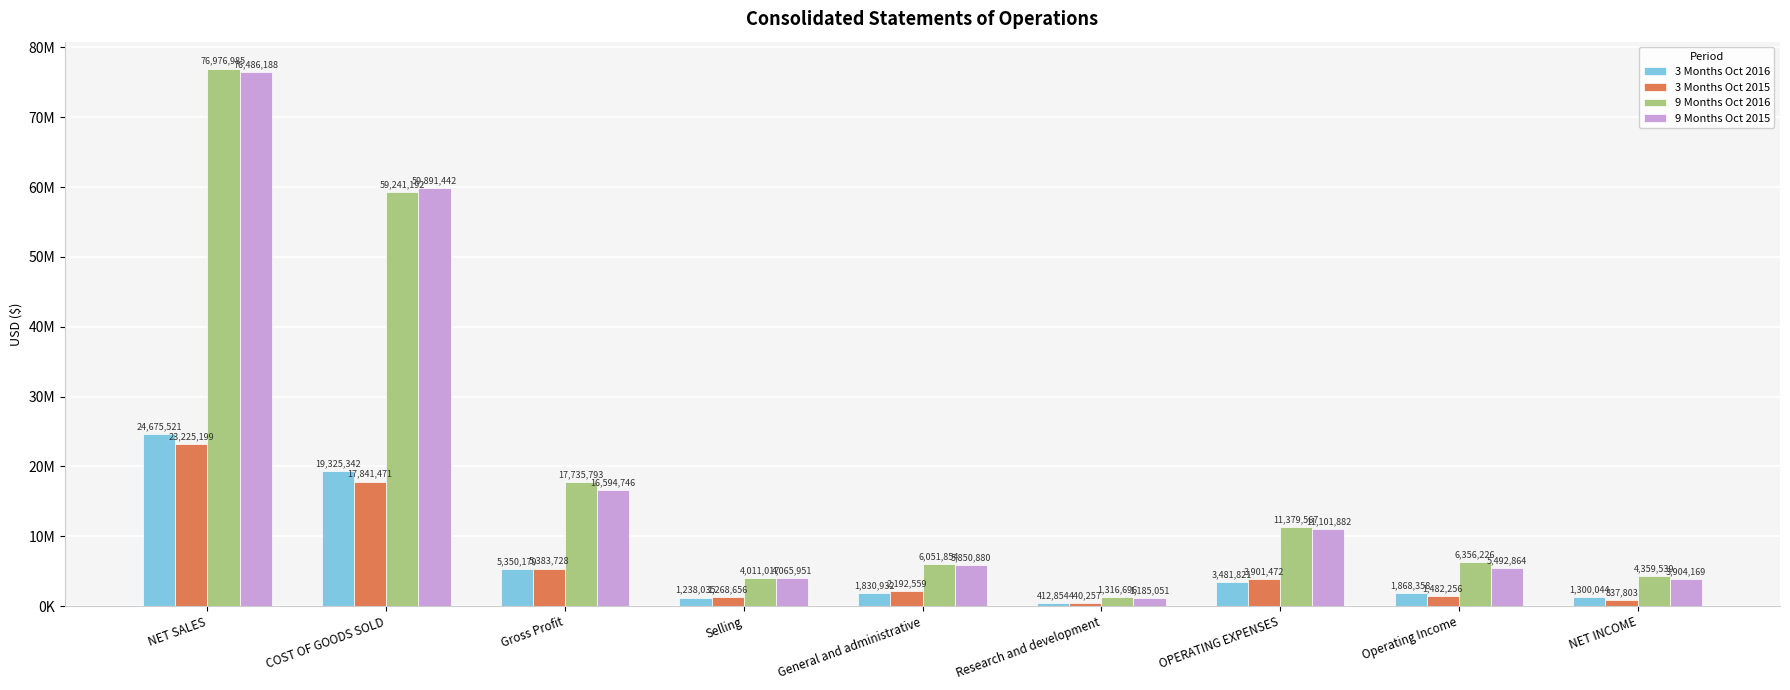

What is the sum of the 3 Months Oct 2016 values at COST OF GOODS SOLD and Research and development?

19738196